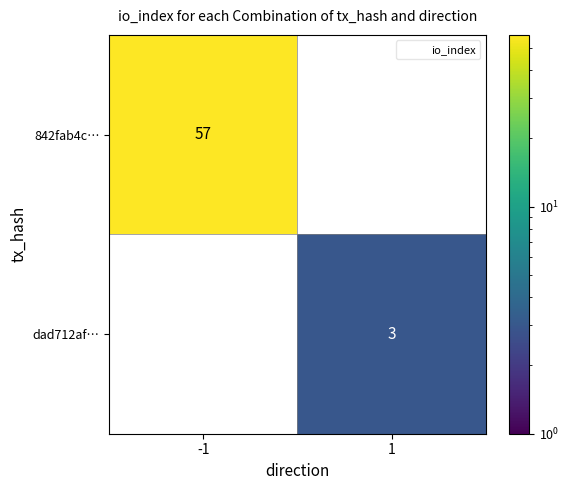

What is the total value across all series at 1?

3